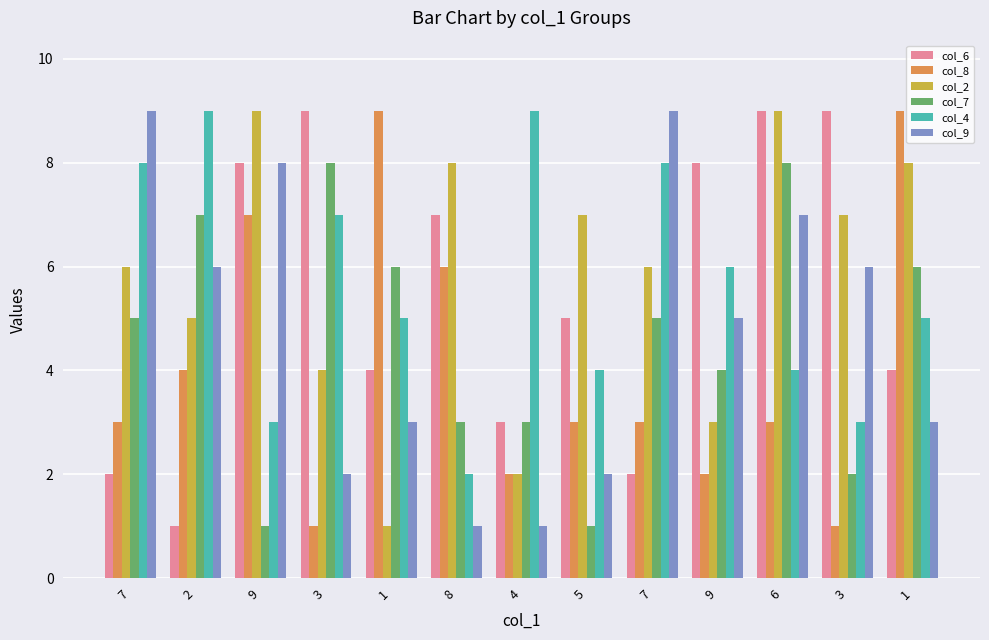

What is the maximum value for col_8?

9